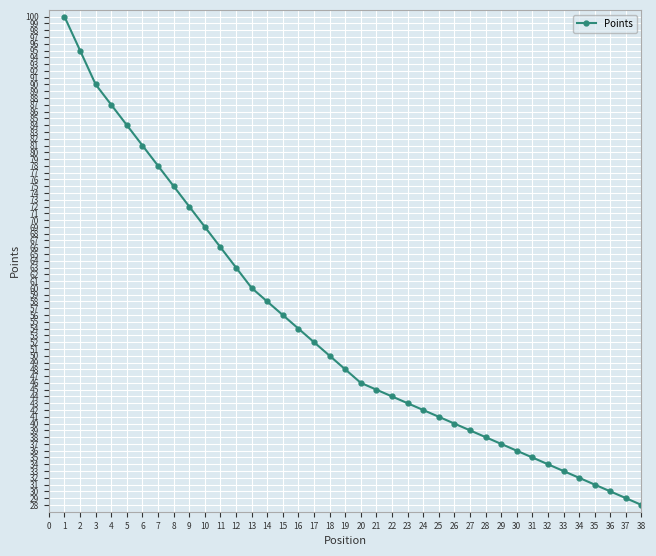

Does the chart have visible grid lines?

Yes